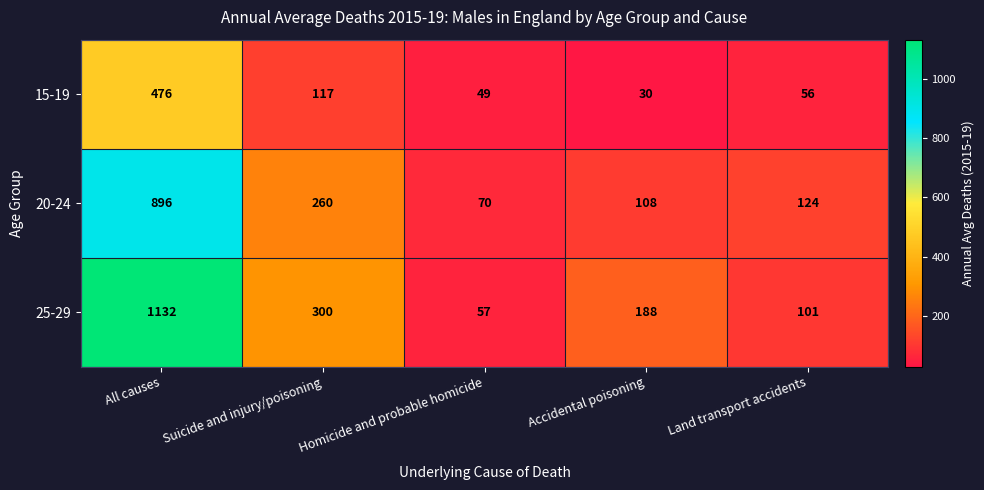

Which series has the largest range (max minus min)?

25-29